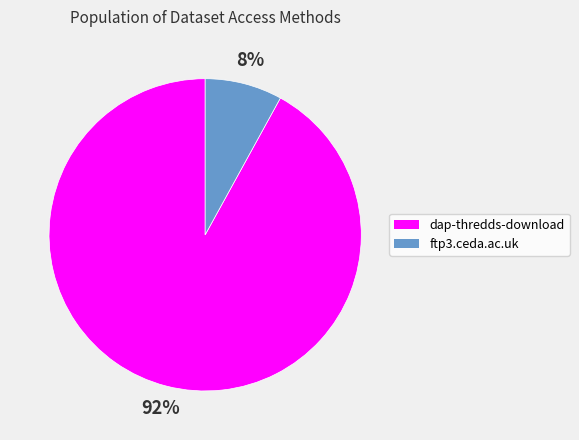

True or false: ftp3.ceda.ac.uk accounts for 15% of the total.

False